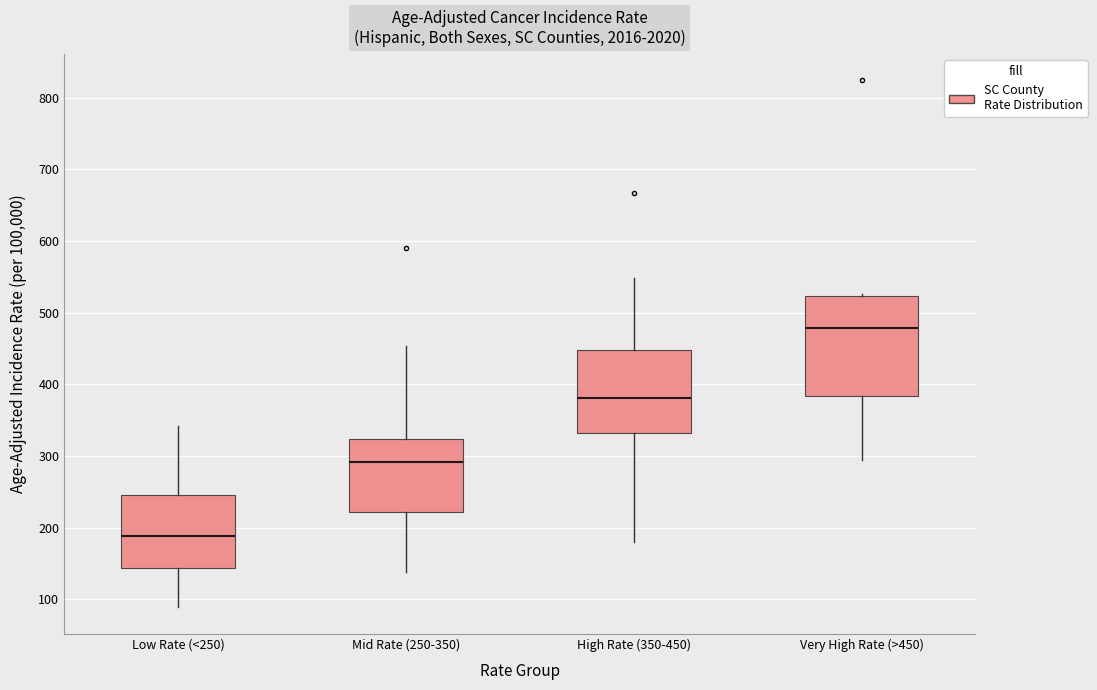

Which box is the tallest, from its lower edge to its upper edge?

Very High Rate (>450)